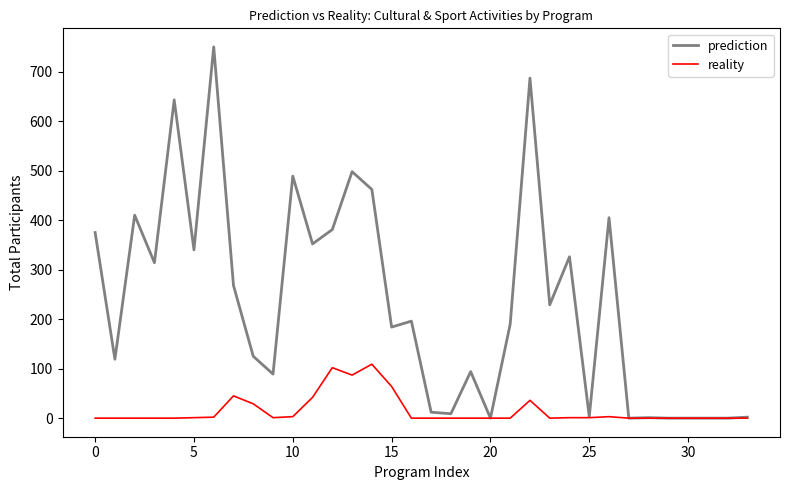

Which series has the largest range (max minus min)?

prediction